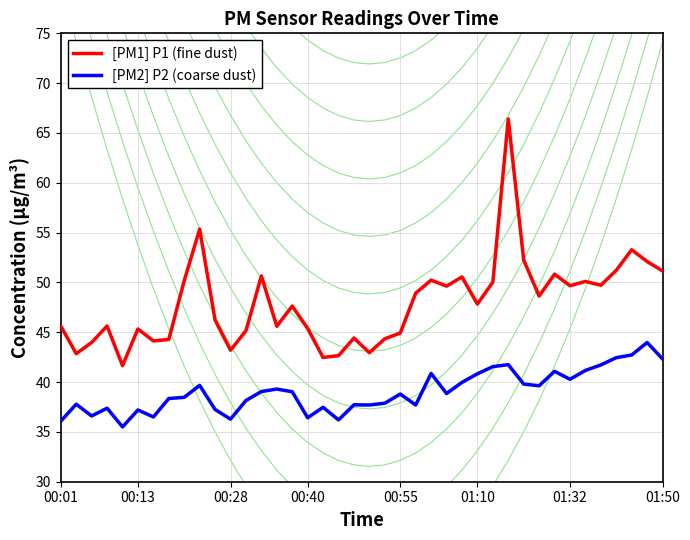

What is the total value across all series at 19?

82.1